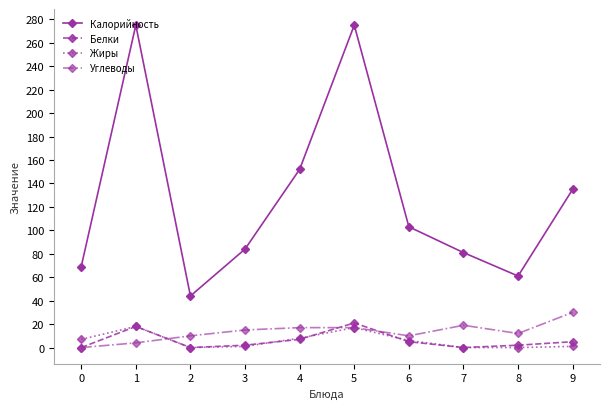

How many interior local valleys does the Калорийность series have?

2